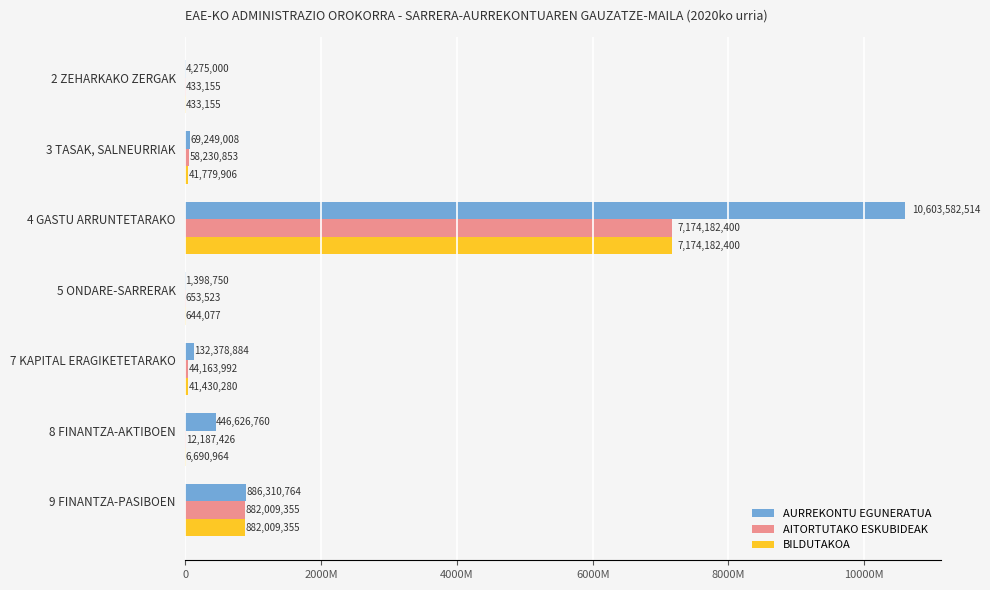

What is the value of the AURREKONTU EGUNERATUA bar at the 7th from the left?

886310764.0